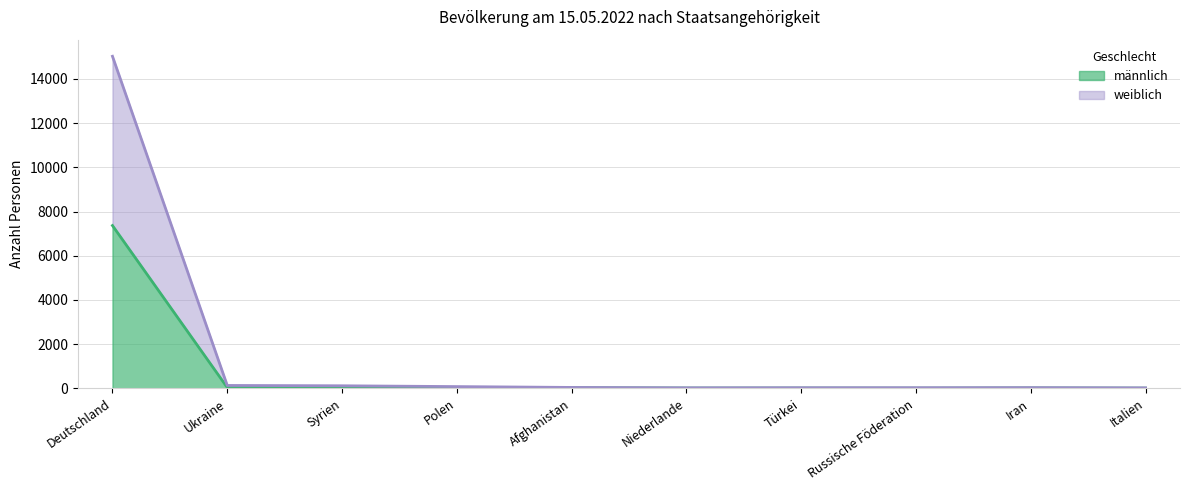

Which has a higher value, Polen or Russische Föderation?

Polen